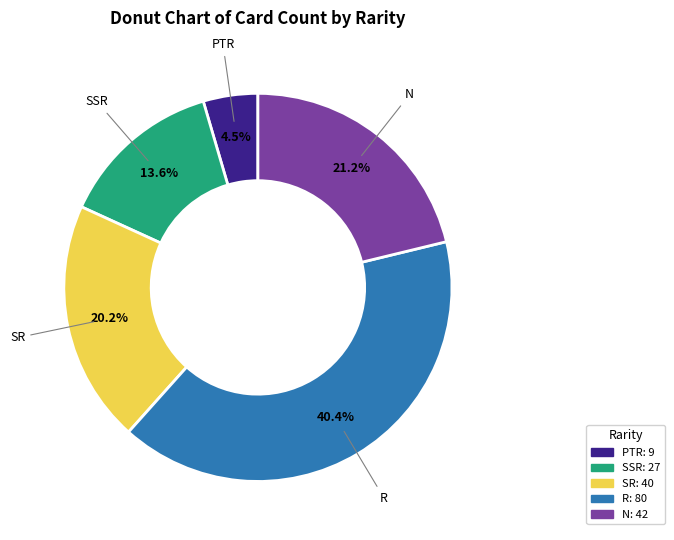

To the nearest percent, what is the difference between the largest and smallest slice percentages?

36%